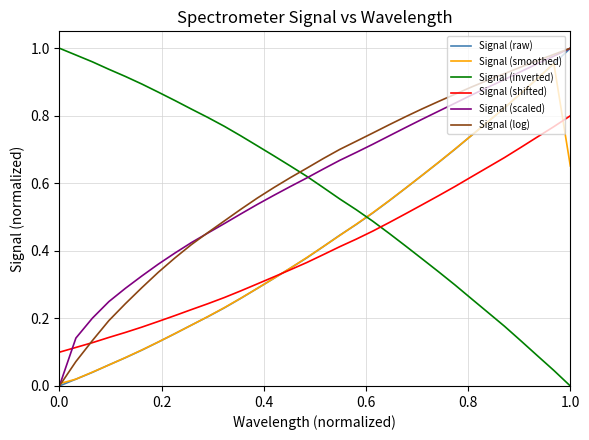

How many times do Signal (log) and Signal (inverted) cross each other?

1